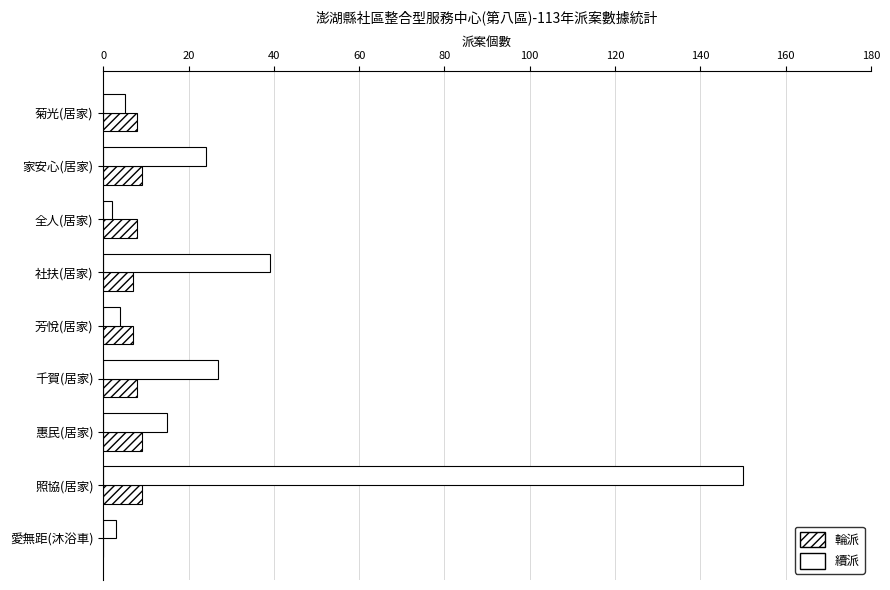

Count the number of categories in the chart.

9